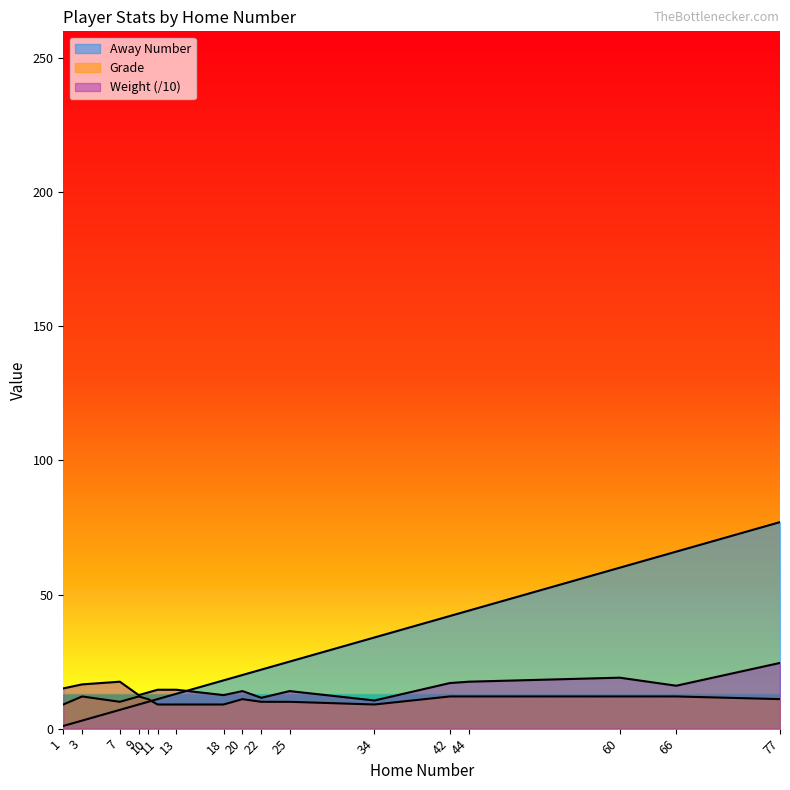

Rank the series at 77 from lowest to highest value.

Grade, Weight, Away Number